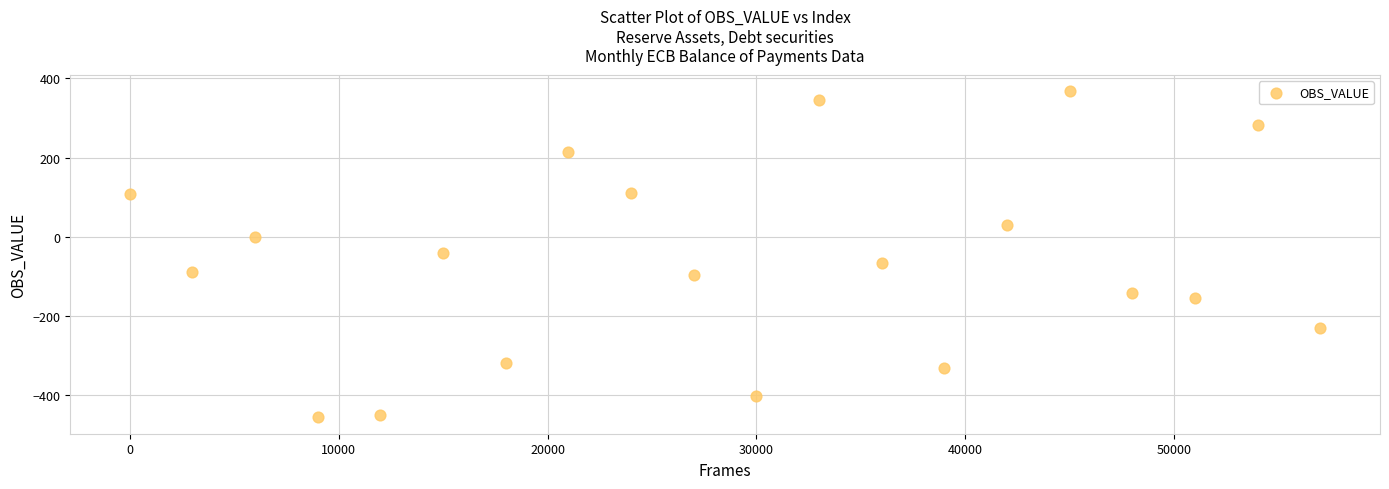

What is the range of Y values (max minus min)?

822.3